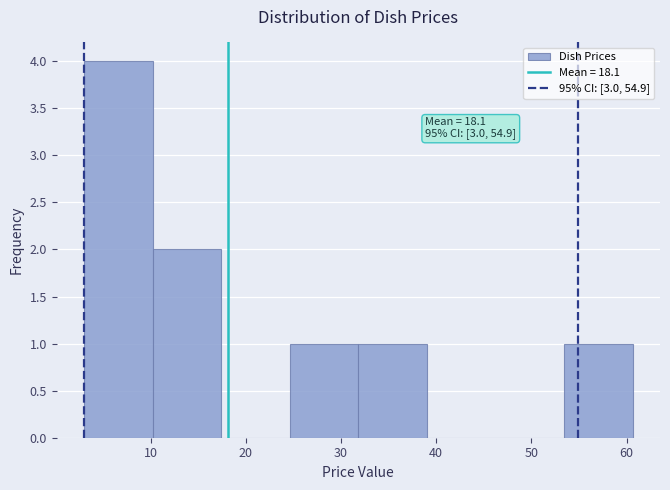

Over which range of the x-axis is the bar tallest?

3 to 10